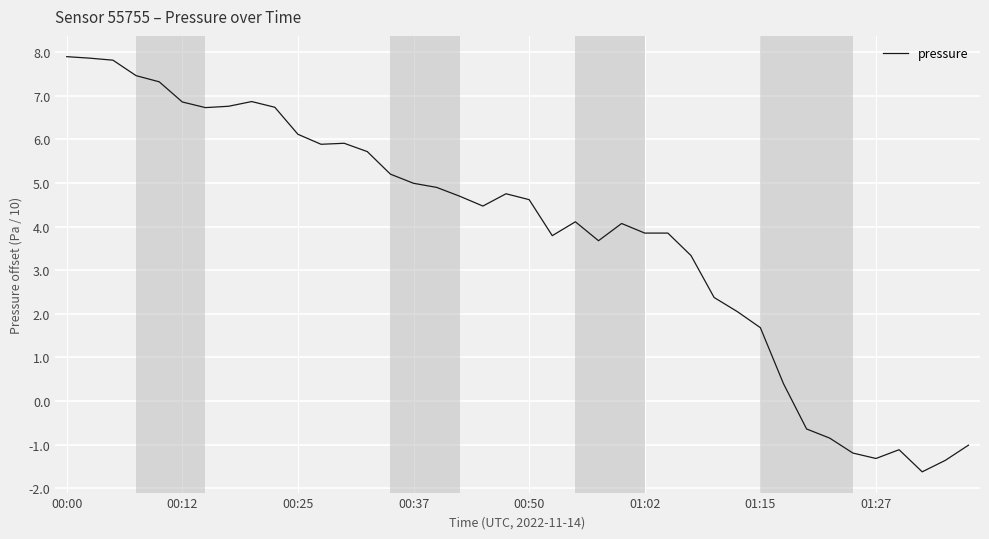

What is the smallest value displayed?

-1.6